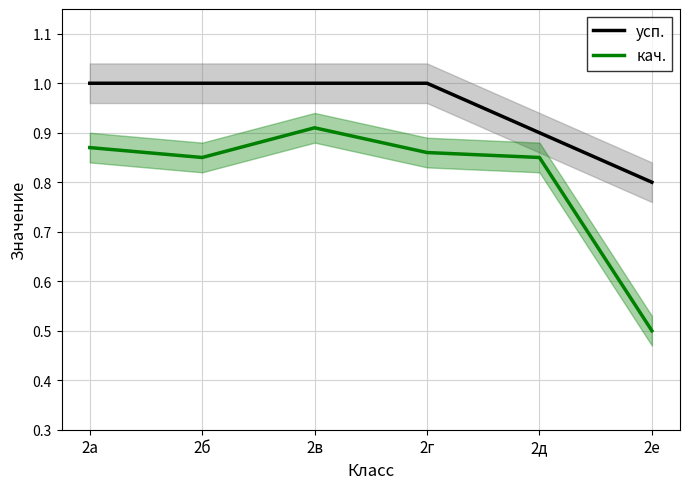

Between 2а and 2д, which series saw the biggest shift?

усп.